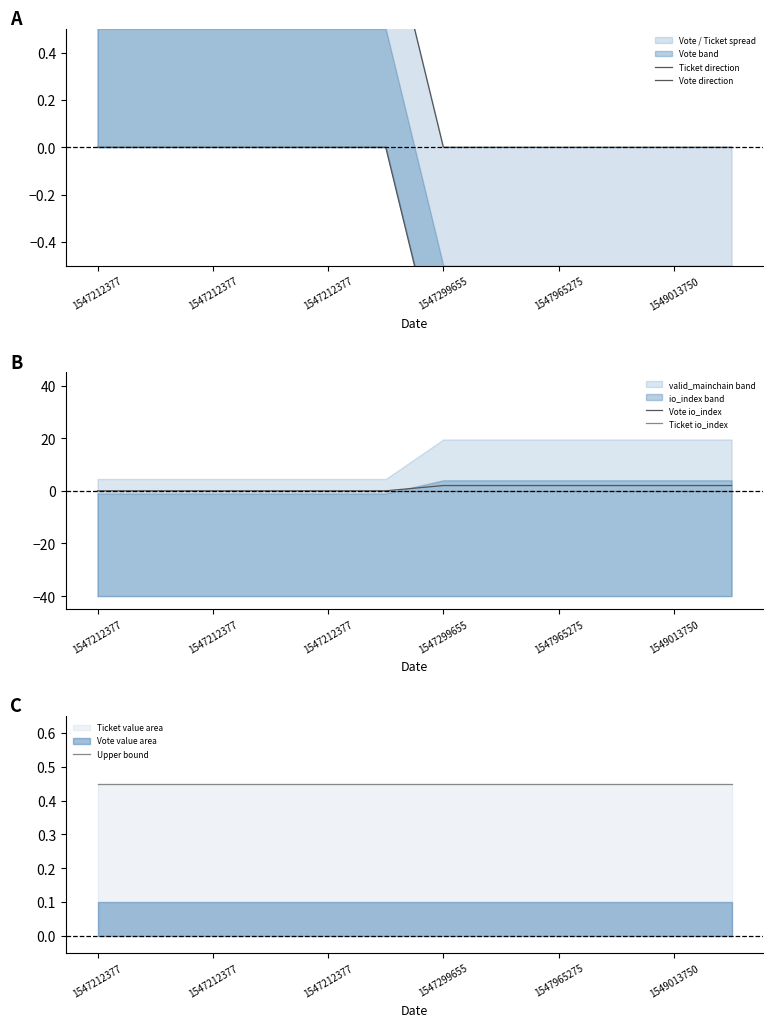

How many categories are shown in the chart?

12